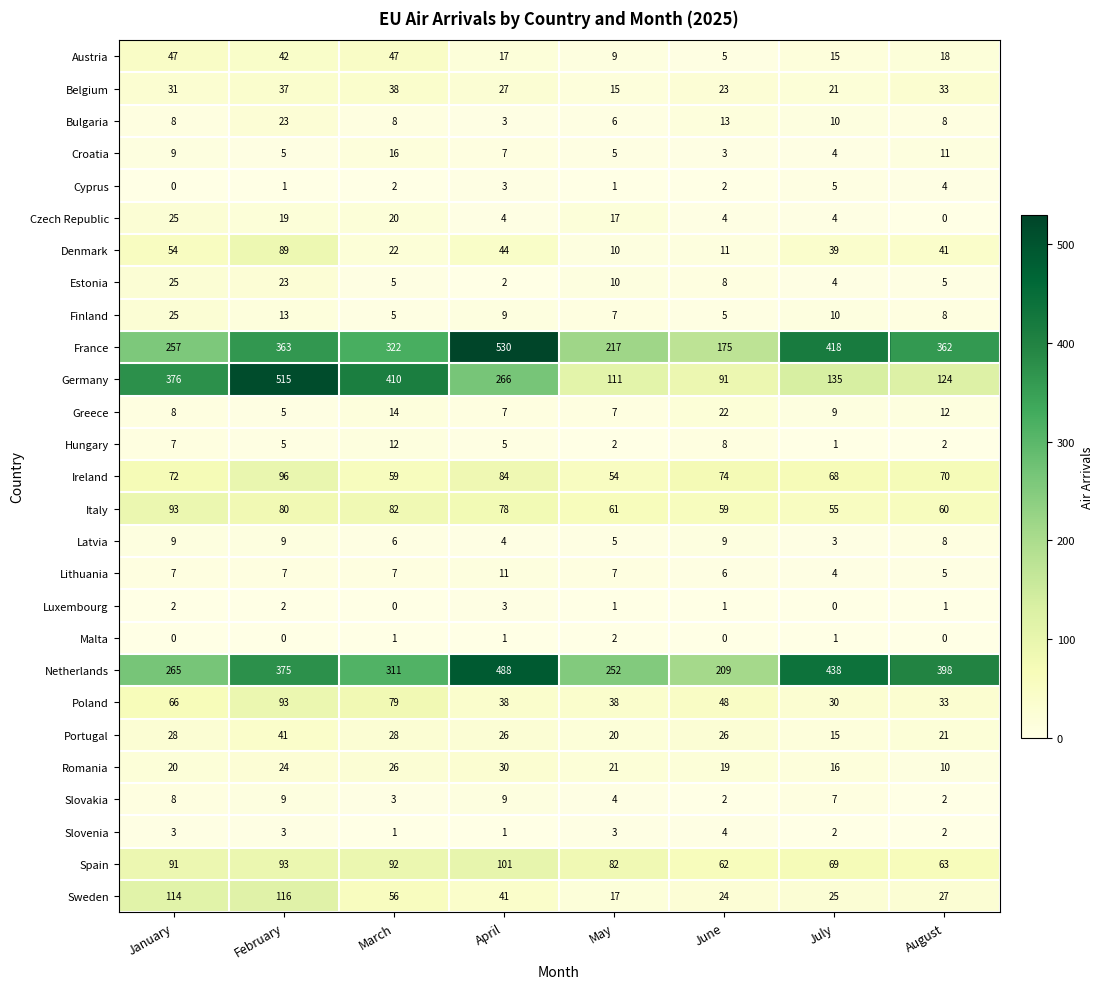

What is the difference between the second highest and minimum values in the Belgium series?

22